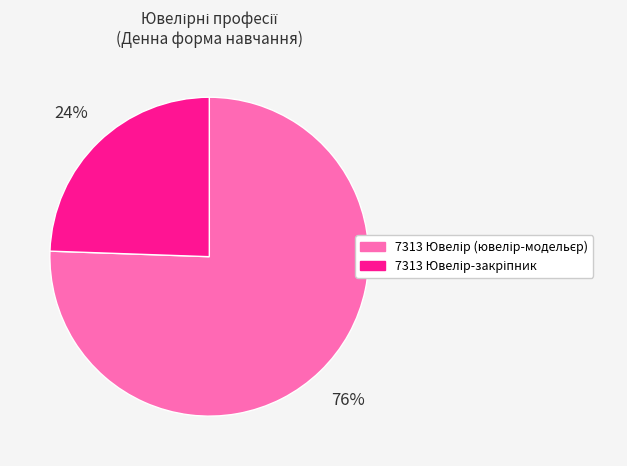

Is there any slice that represents more than half of the pie?

Yes